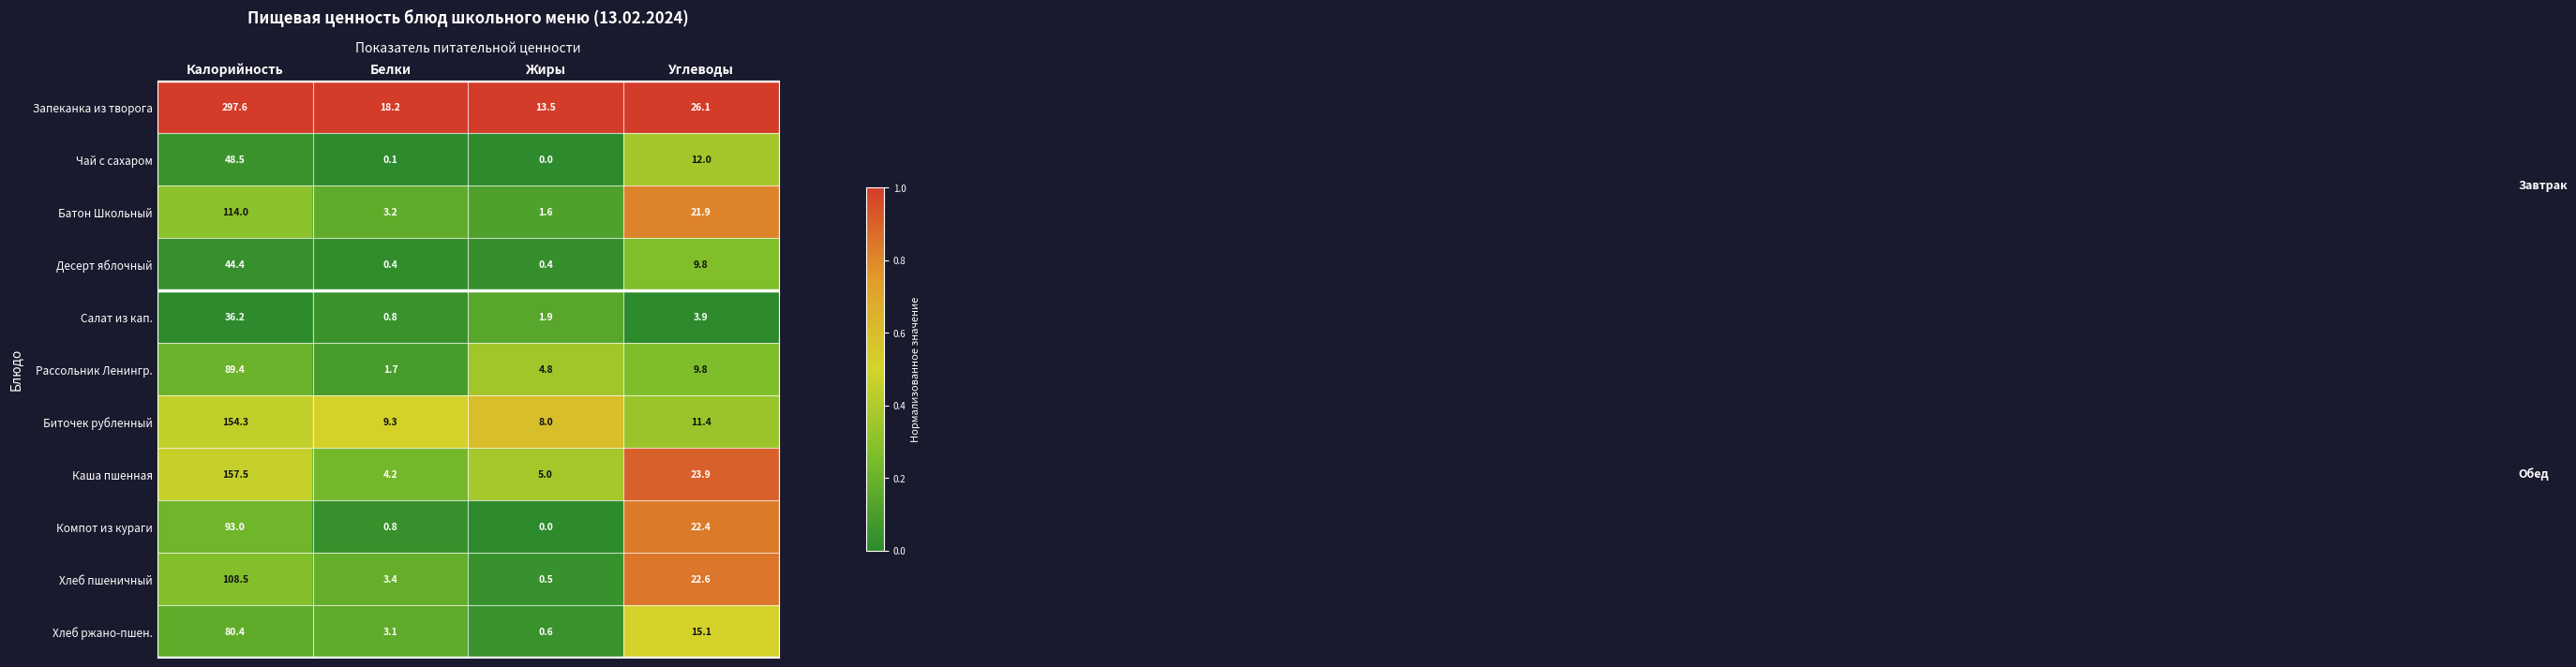

Where is Чай с сахаром nearest to the value 24?

Углеводы